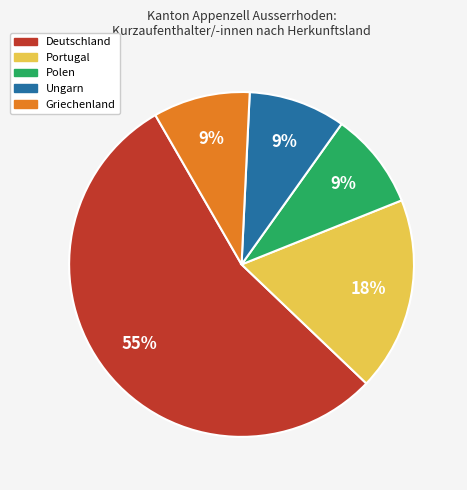

What is the majority slice?

Deutschland